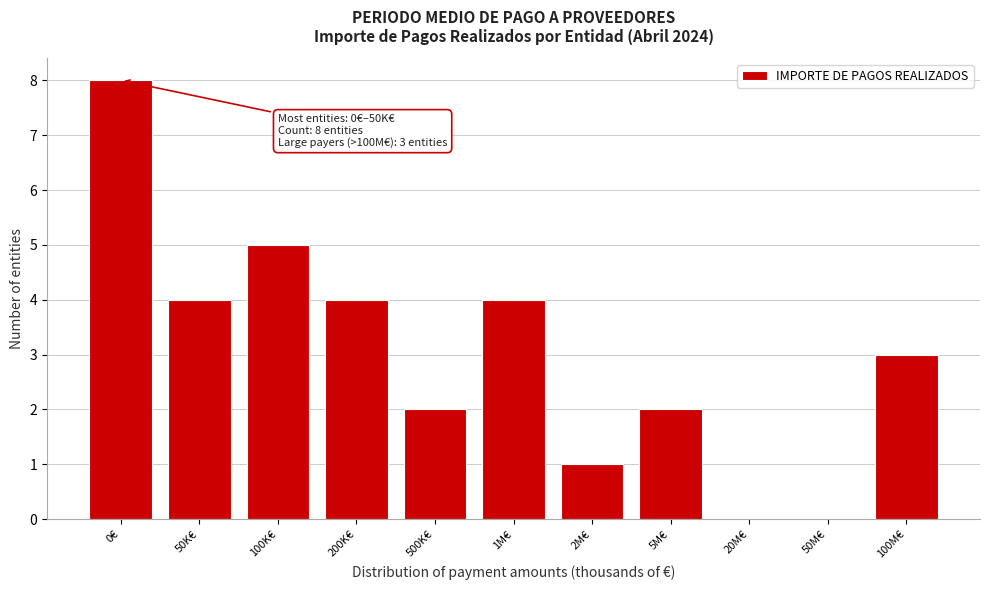

Reading left to right, list all the values displayed in this chart.

0€=8	50K€=4	100K€=5	200K€=4	500K€=2	1M€=4	2M€=1	5M€=2	20M€=0	50M€=0	100M€=3